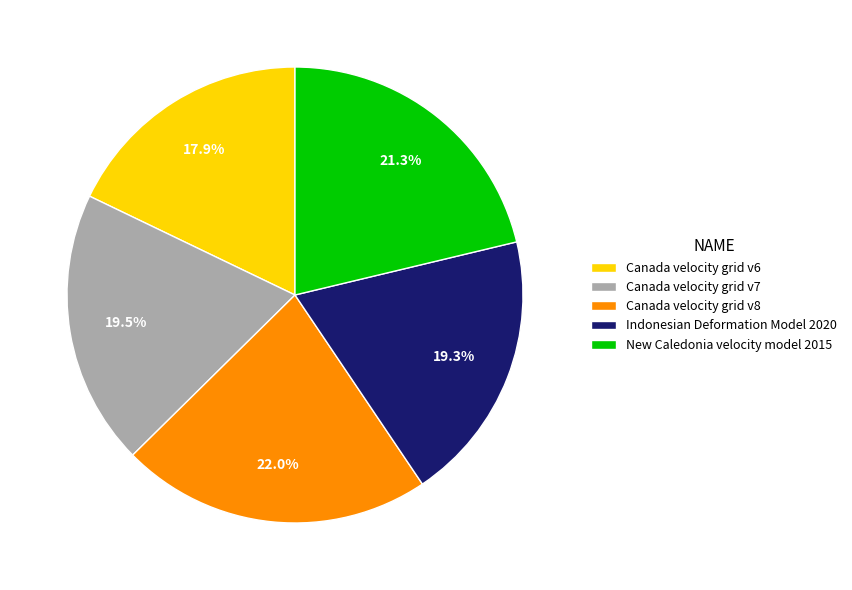

Is there a majority slice in this chart?

No